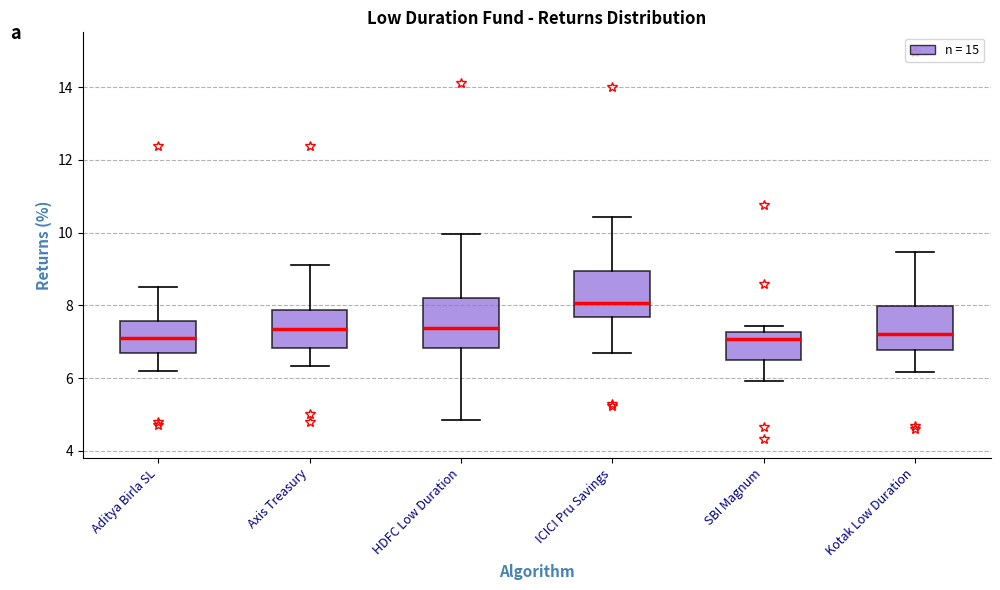

Which box has the highest median line?

ICICI Pru Savings